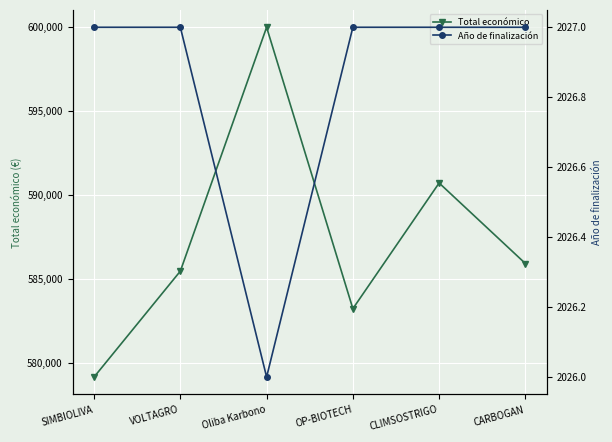

True or false: Total económico has a value of 873109 at Oliba Karbono.

False